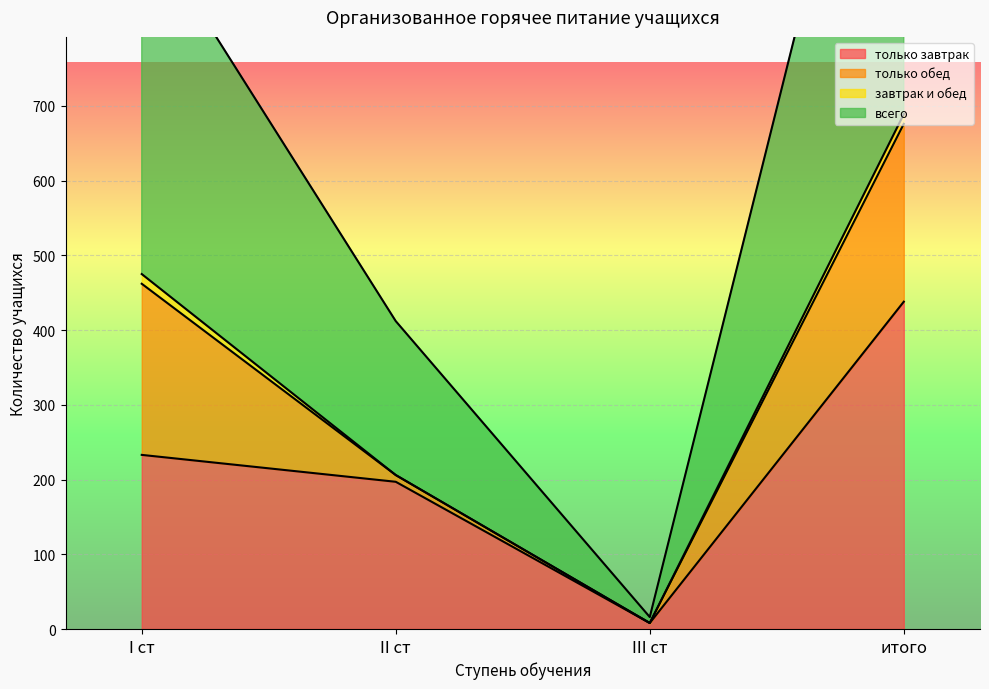

Rank the categories by только завтрак value from highest to lowest.

итого, I ст, II ст, III ст